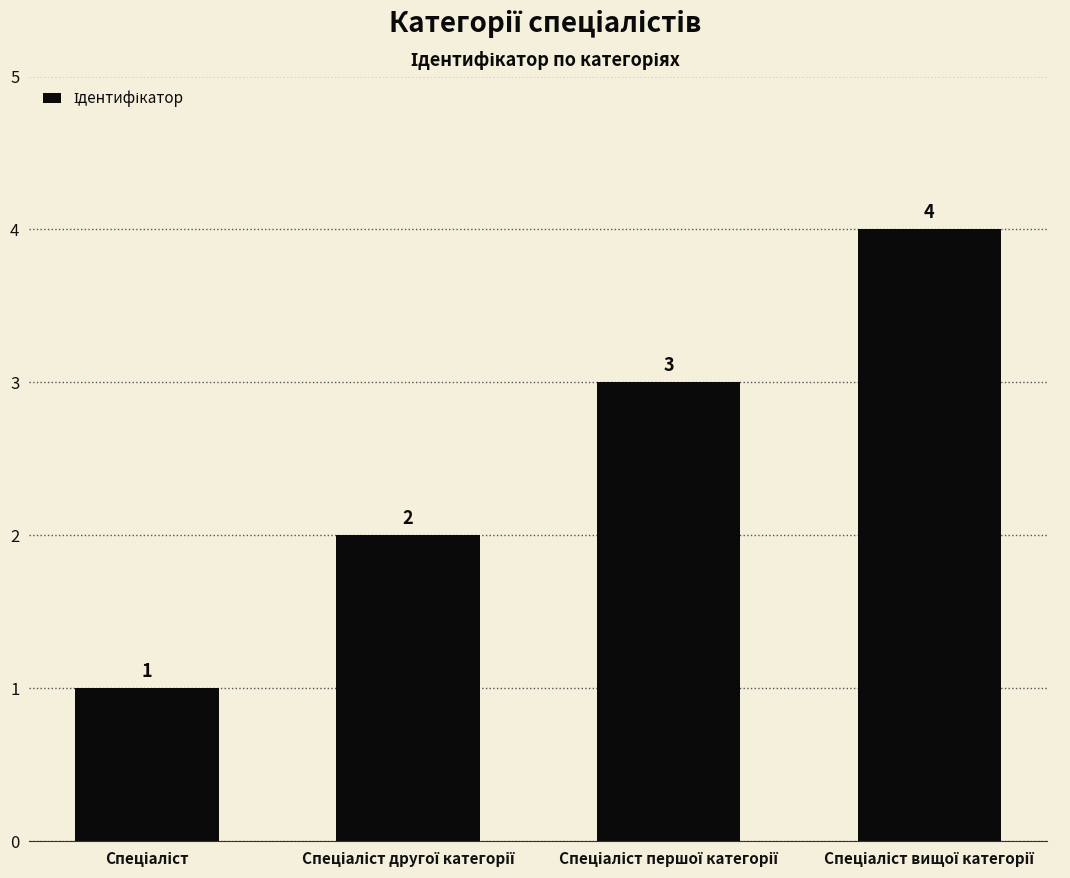

What is the greatest value displayed?

4